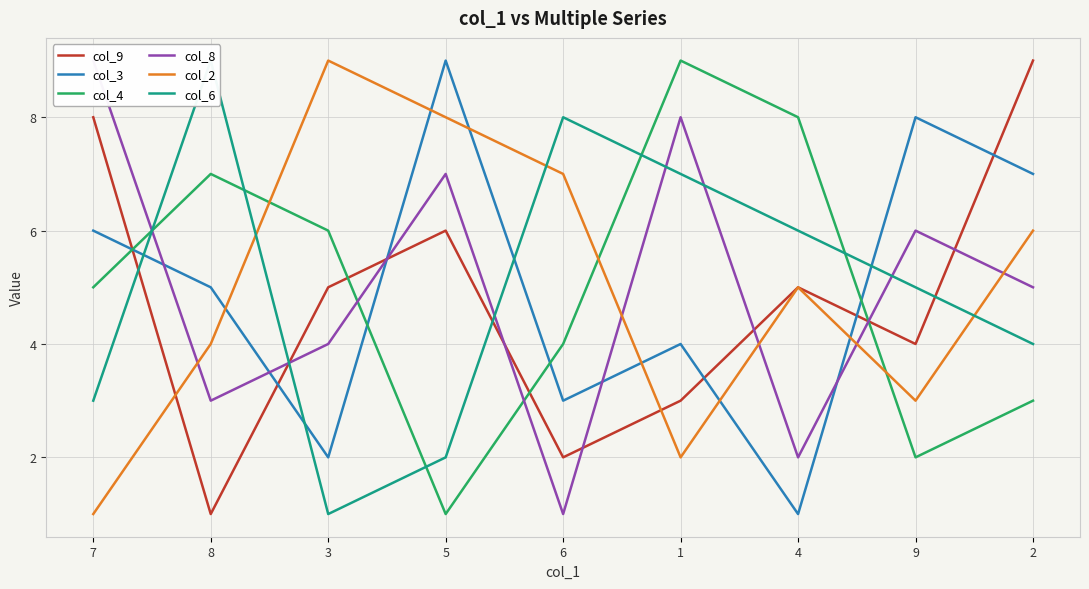

What position from the right is 8?

8